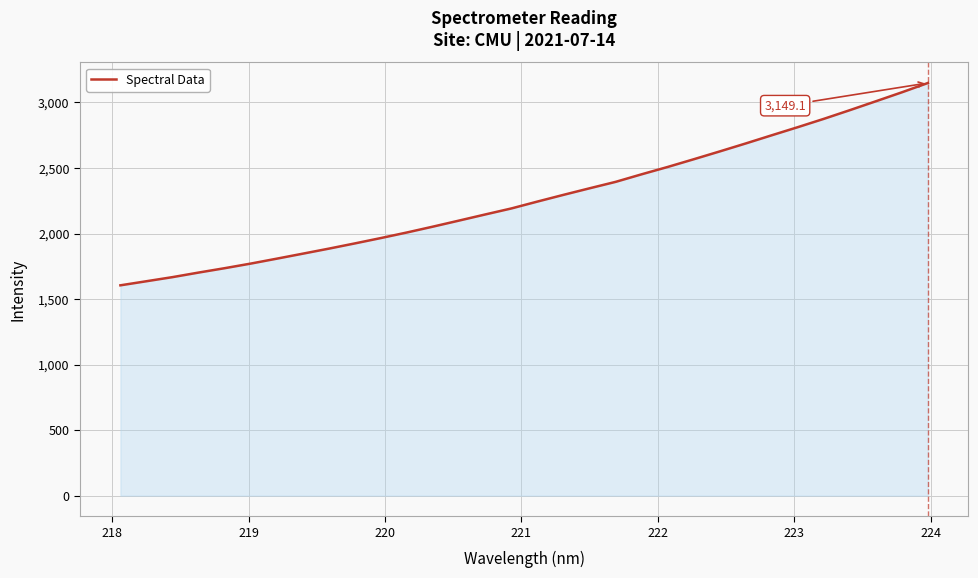

What is the difference between the second highest and minimum values?

1473.1